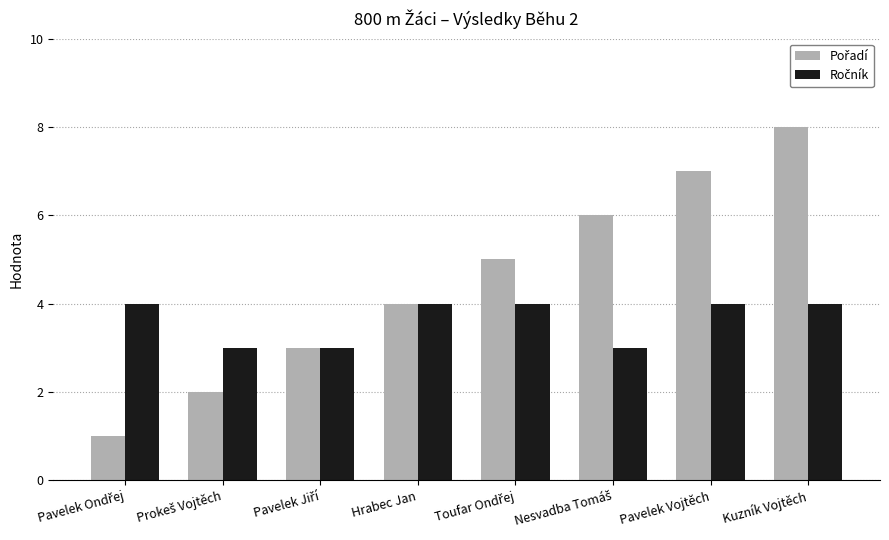

How many distinct data groups are displayed?

2